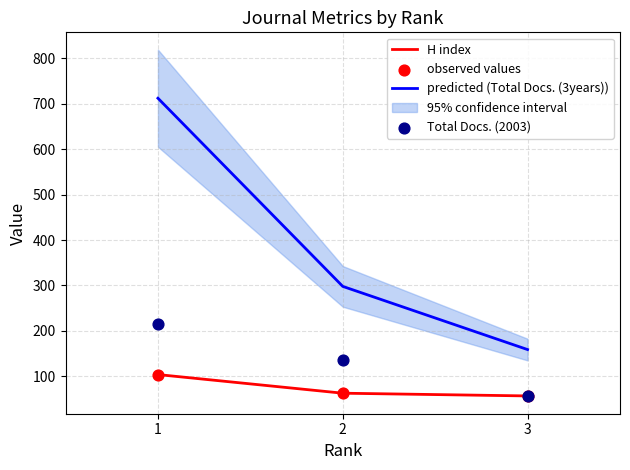

Is the value of predicted (Total Docs. (3years)) at 2 greater than the value of H index at 2?

Yes